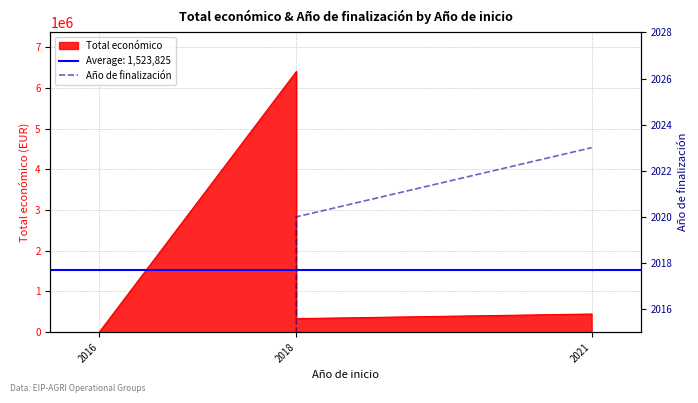

True or false: there are more than 2 points higher than both neighbors.

False